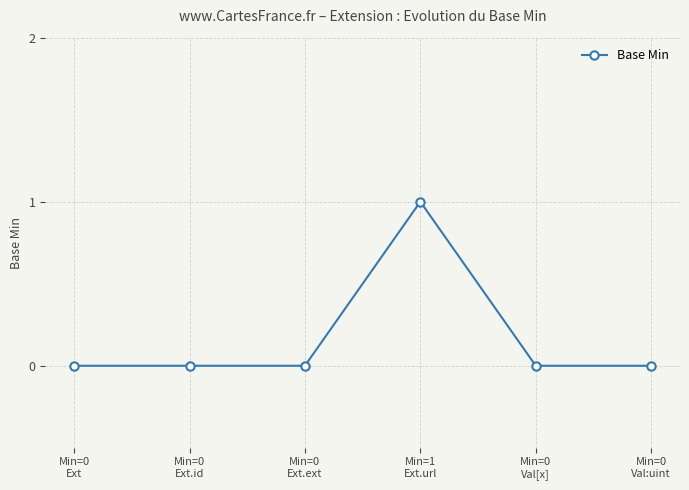

Is it true that the value at Min=0
Ext.id is 0?

True